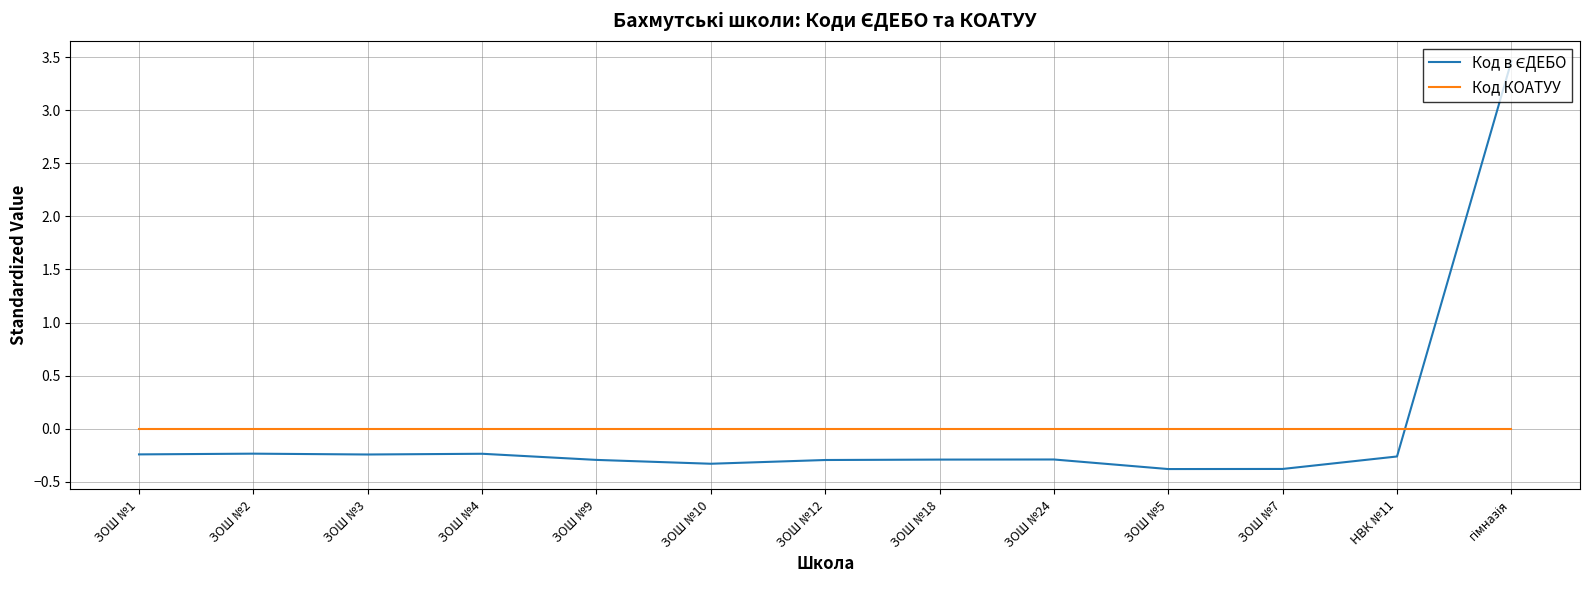

Does the chart have visible grid lines?

Yes